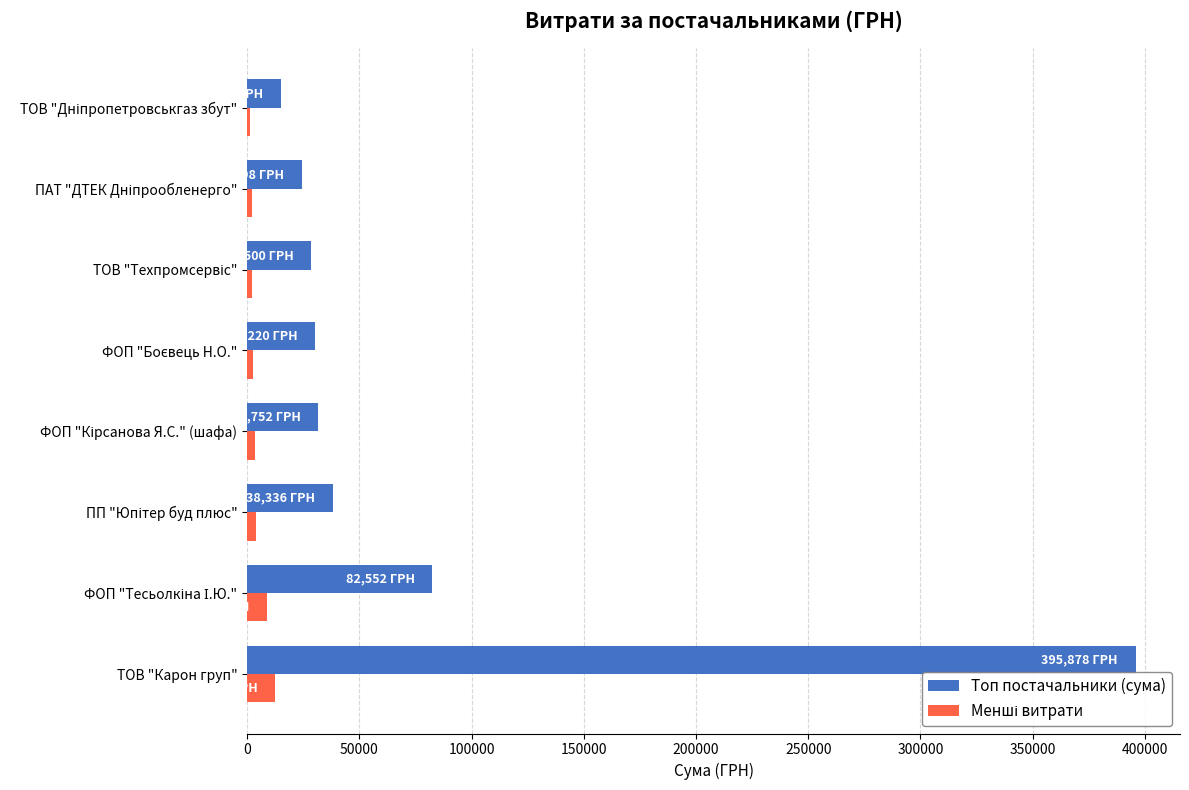

What is the sum of all Топ постачальники (сума) values?

646517.0